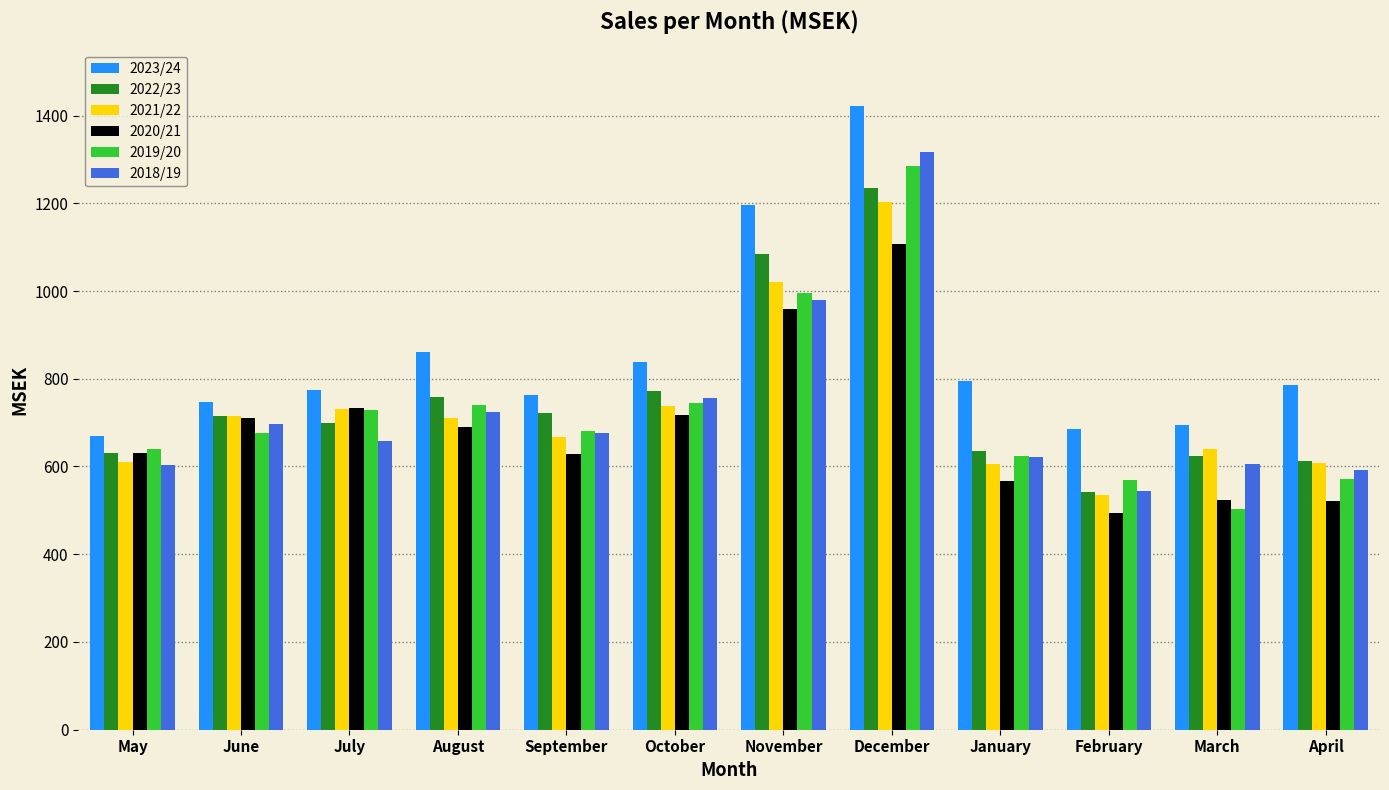

What is the approximate value of 2021/22 at July?

732